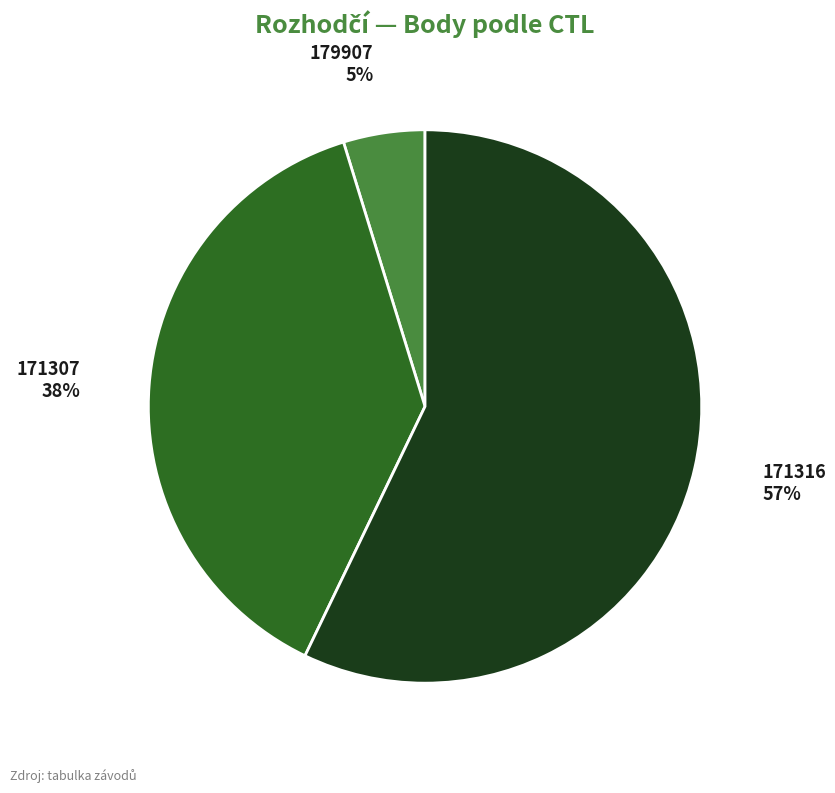

Combined, do 179907 and 171307 account for over 50%?

No